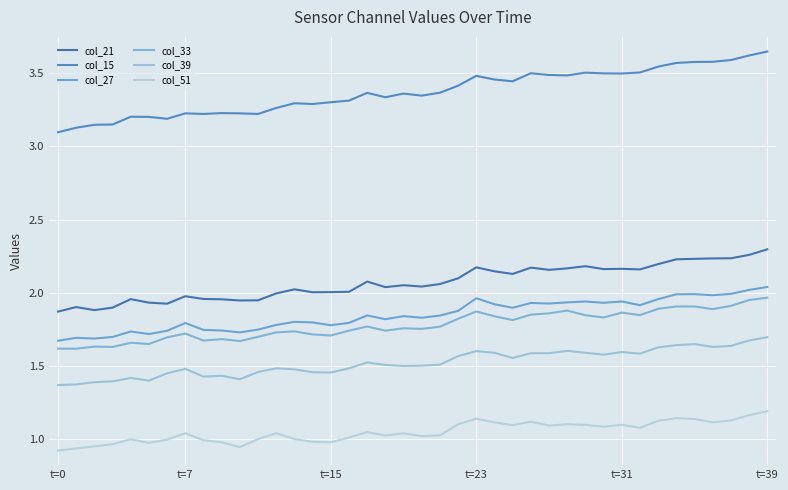

Does the chart have visible grid lines?

Yes